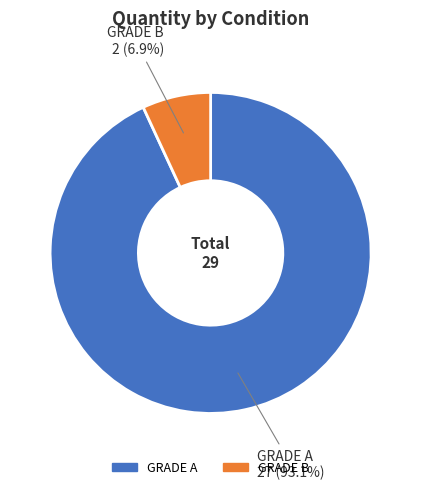

The GRADE A slice represents 93% of the pie. True or false?

True